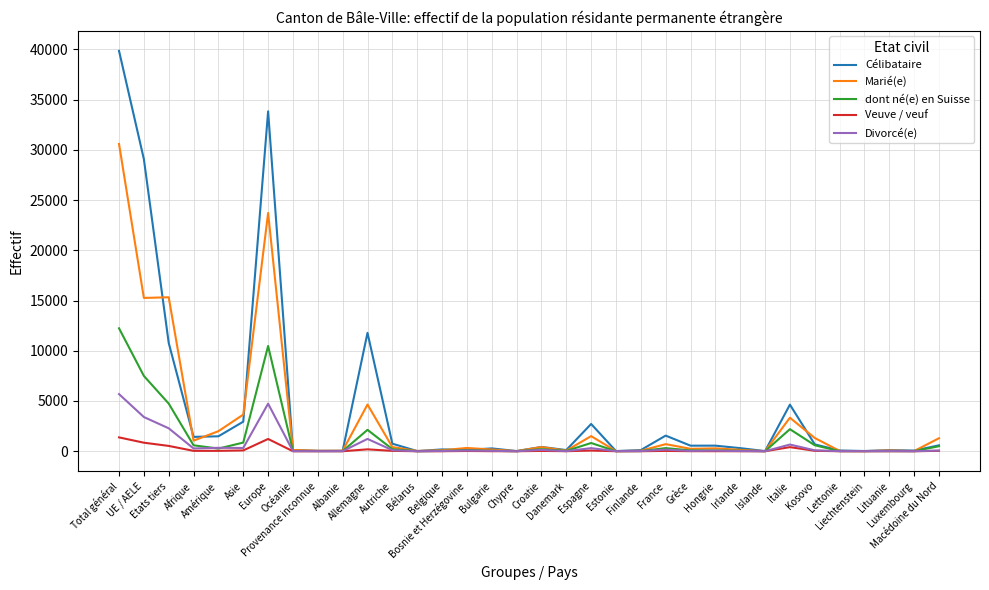

Which series has the widest spread of values?

Célibataire